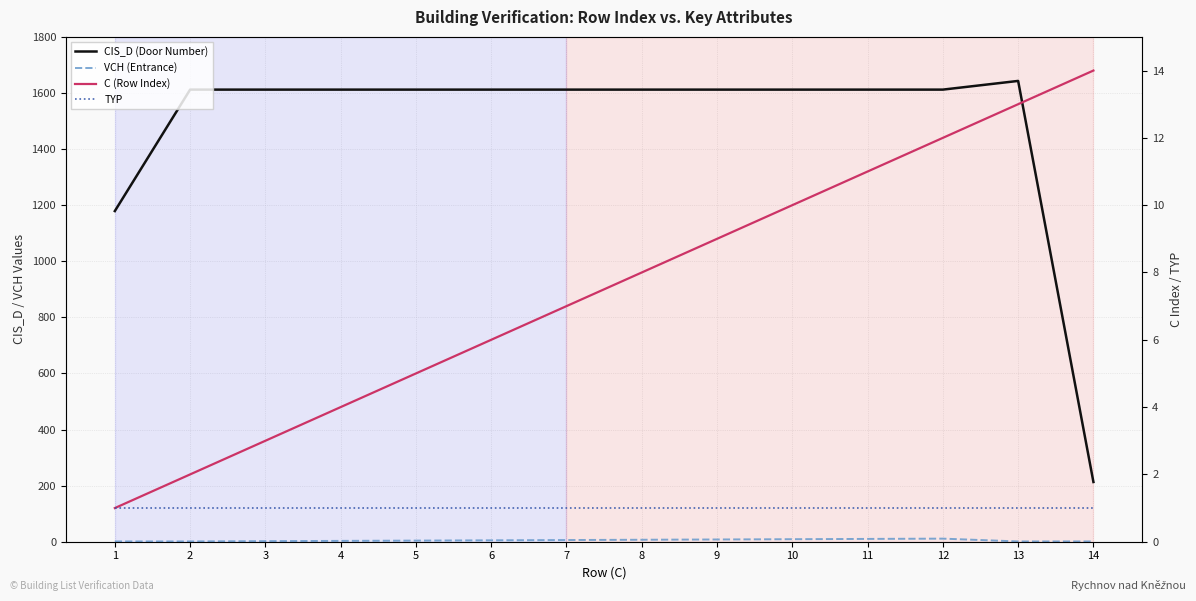

How many values in the CIS_D (Door Number) series exceed 1612?

1